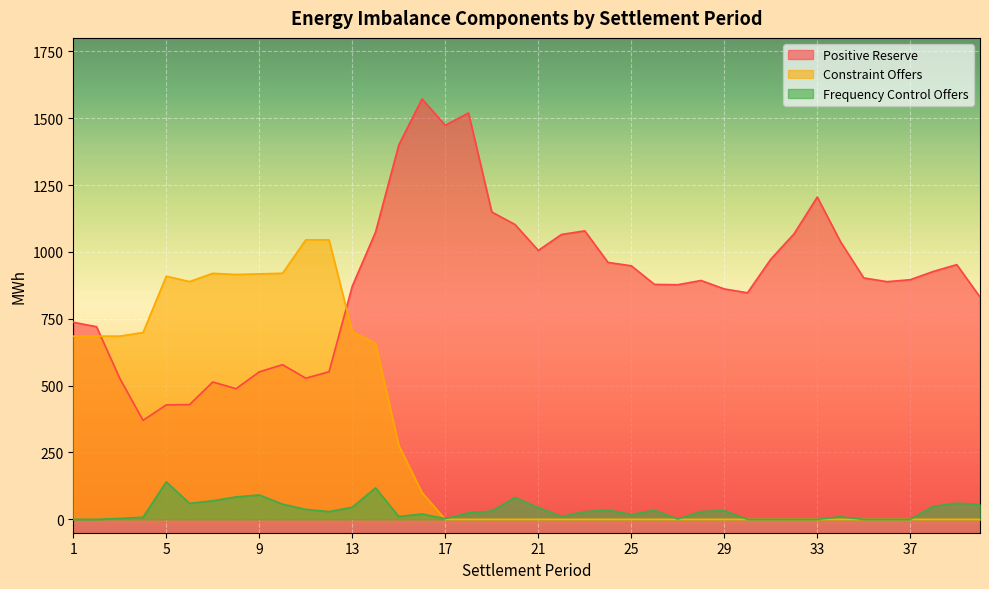

How many lines are shown in the chart?

3